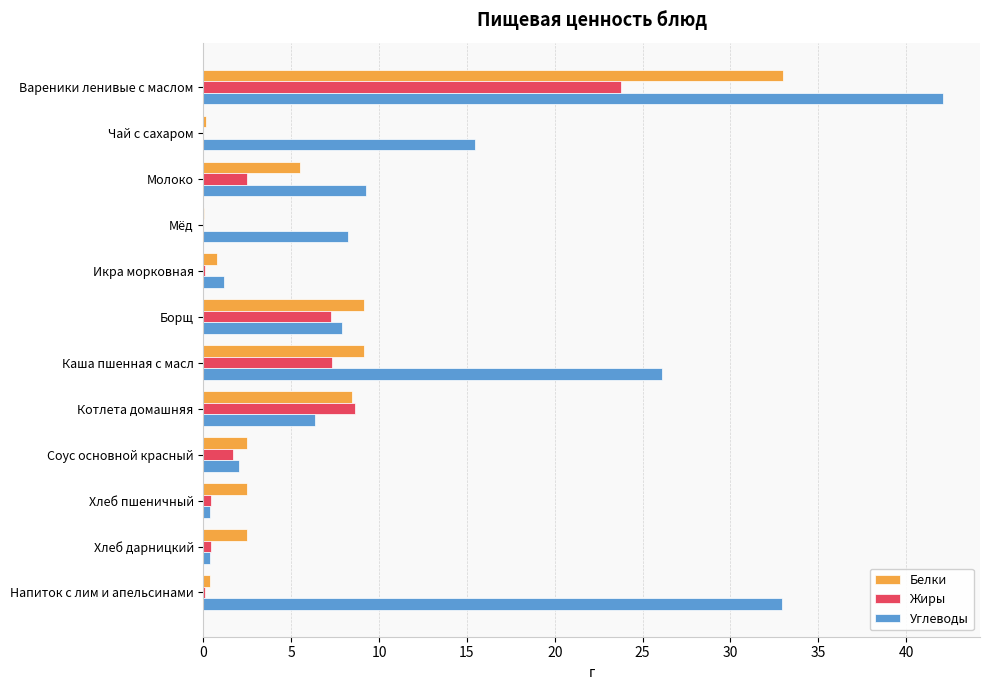

Which category has the highest value in the Жиры series?

Вареники ленивые с маслом